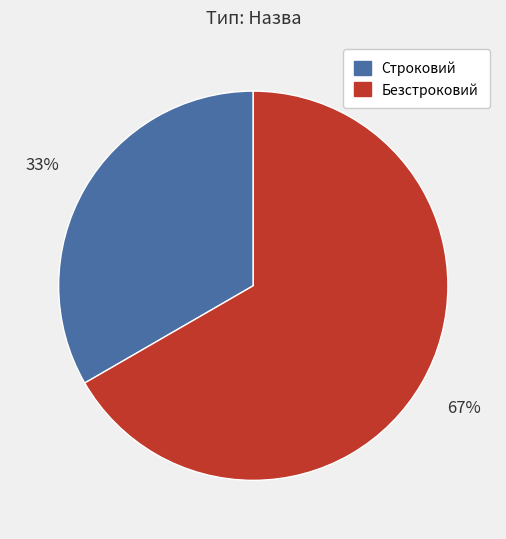

Is there any slice that represents more than half of the pie?

Yes